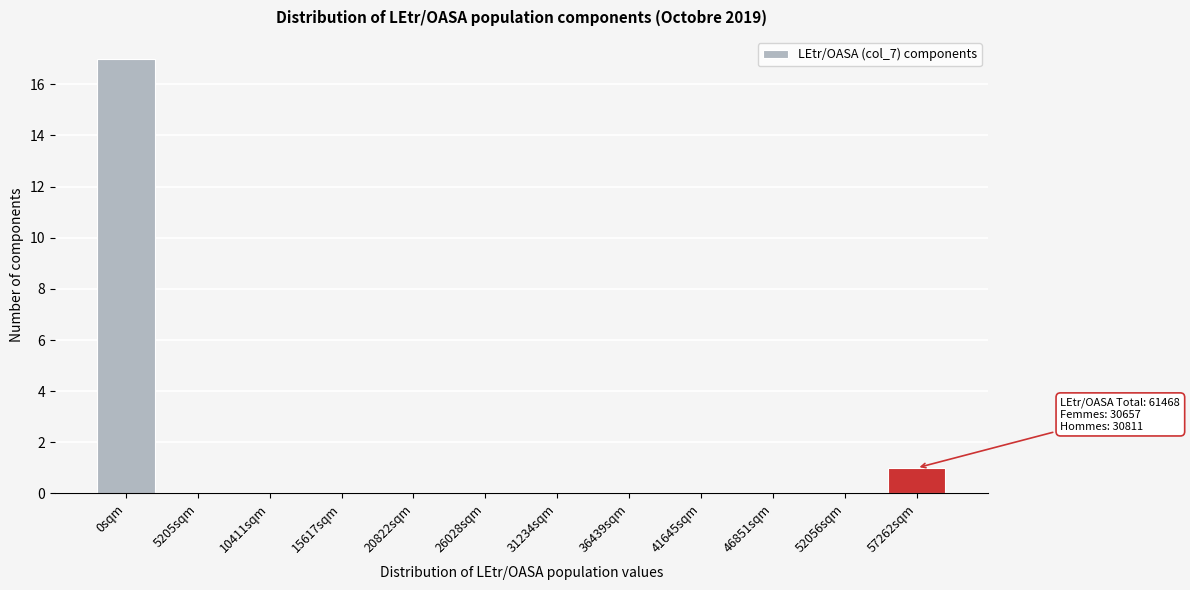

Reading right to left, extract all data points from this chart.

57262sqm=1	52056sqm=0	46851sqm=0	41645sqm=0	36439sqm=0	31234sqm=0	26028sqm=0	20822sqm=0	15617sqm=0	10411sqm=0	5205sqm=0	0sqm=17